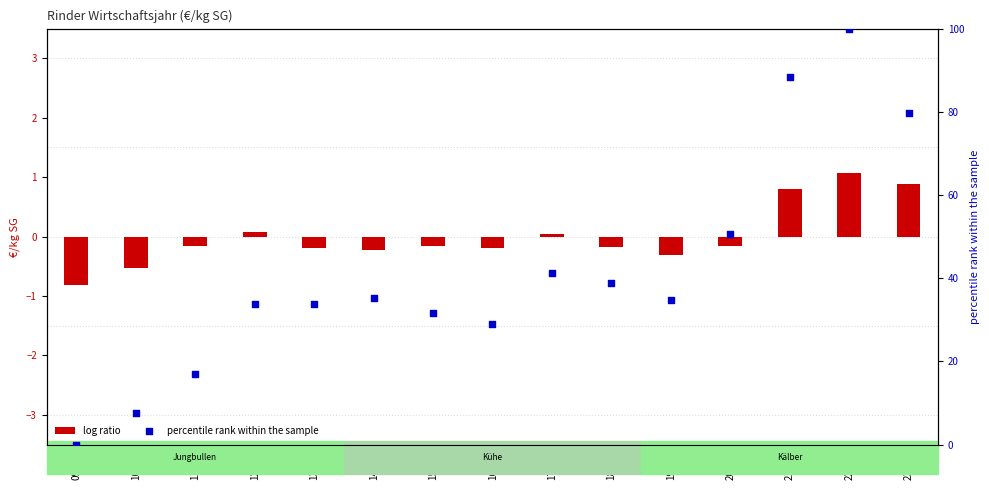

What is the total value across all series at 16/17?

28.9